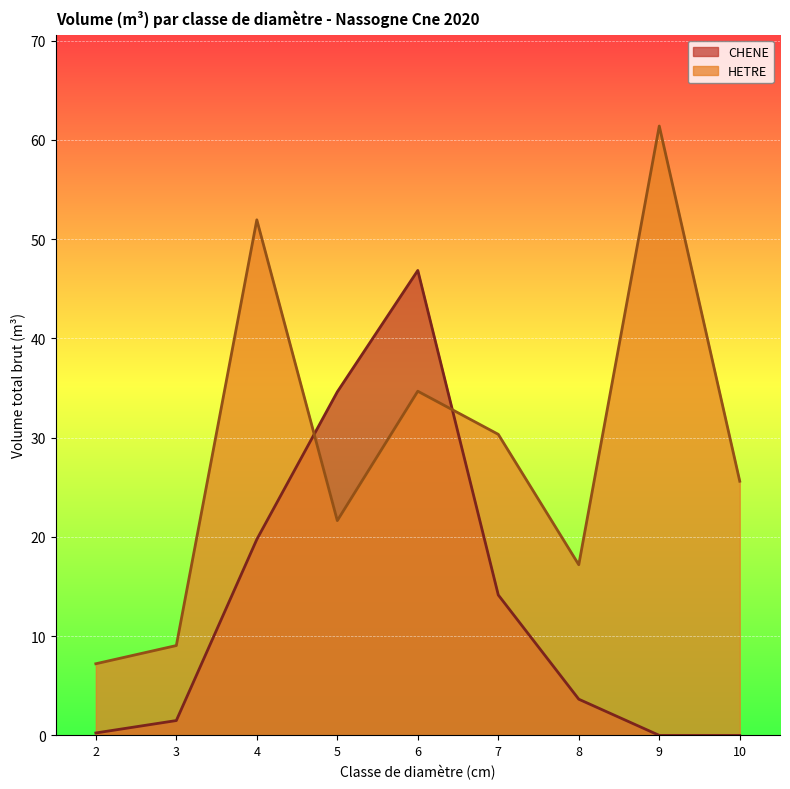

What is the smallest value displayed?

0.0